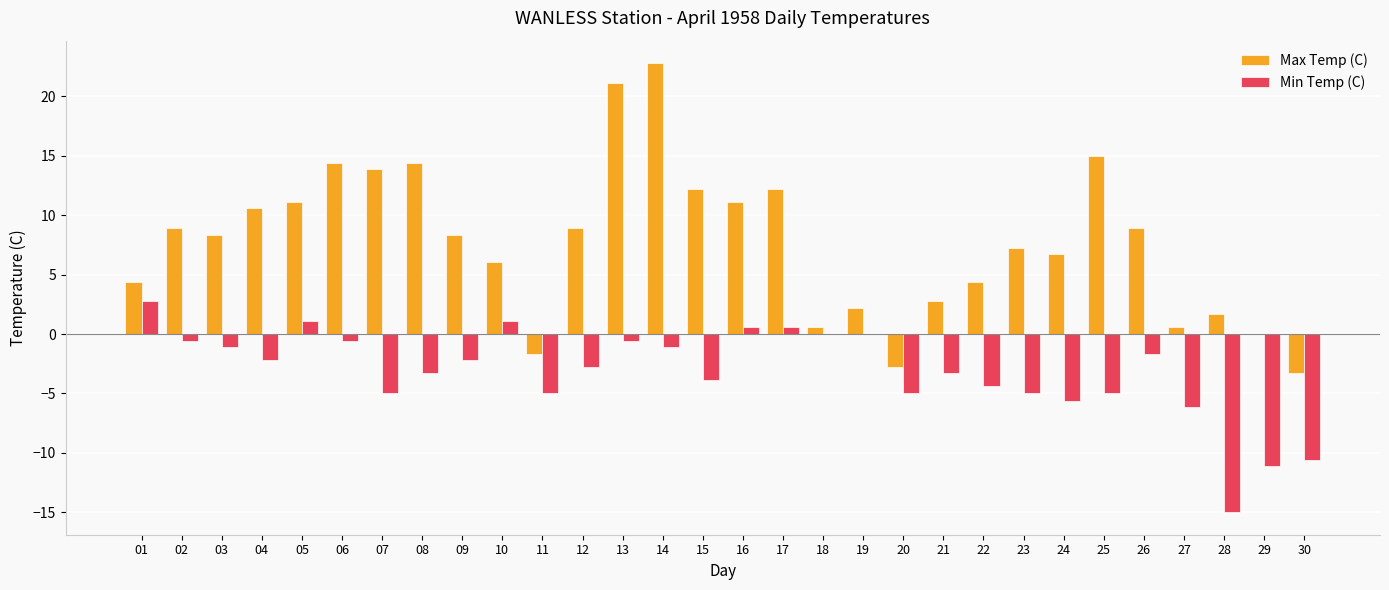

True or false: Max Temp (C) has a value of 0.6 at 18.

True